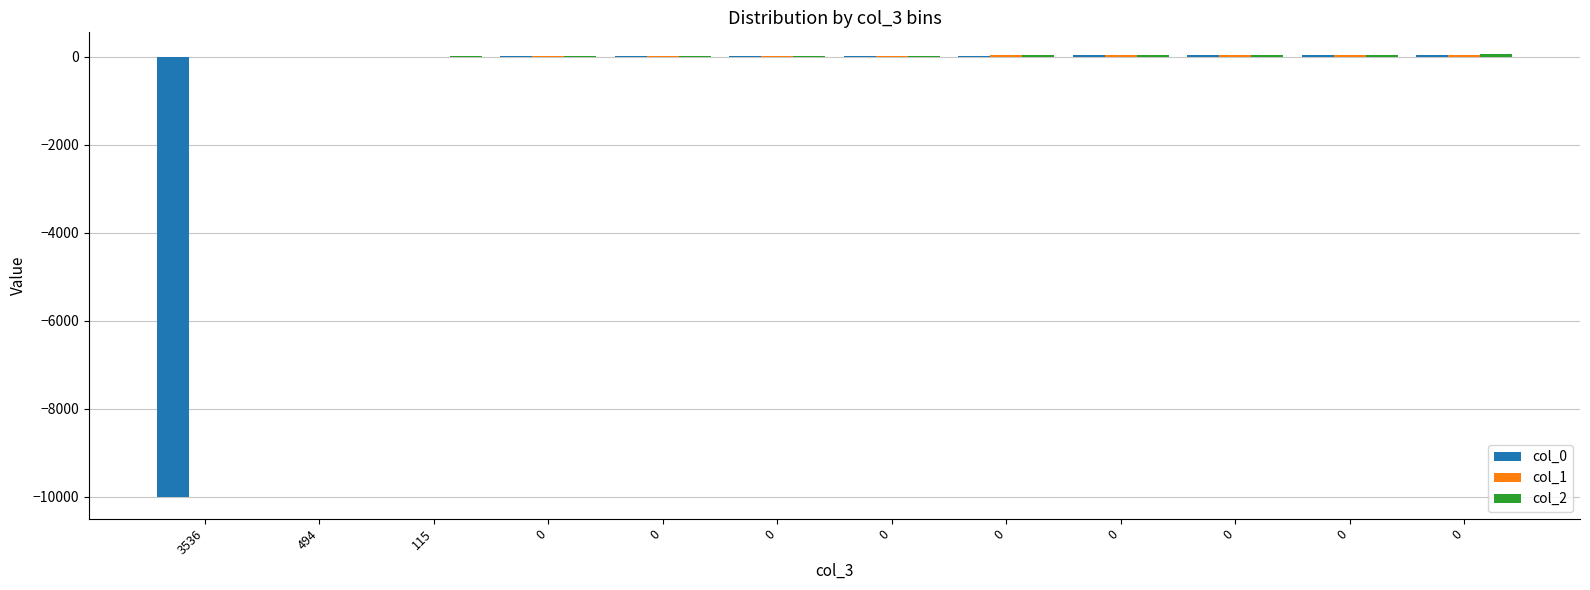

At which label does col_0 reach its minimum?

3536